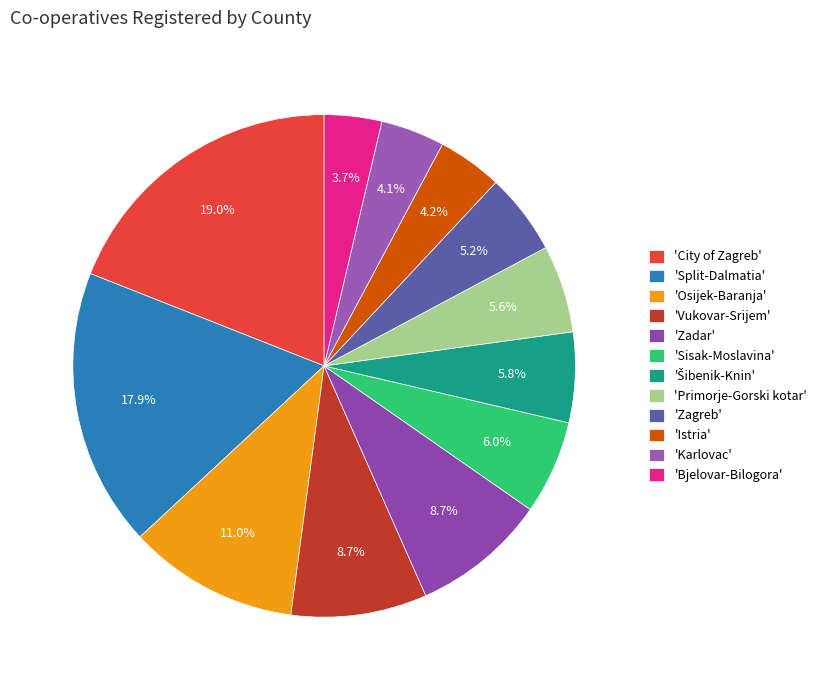

How many segments does this pie chart have?

12